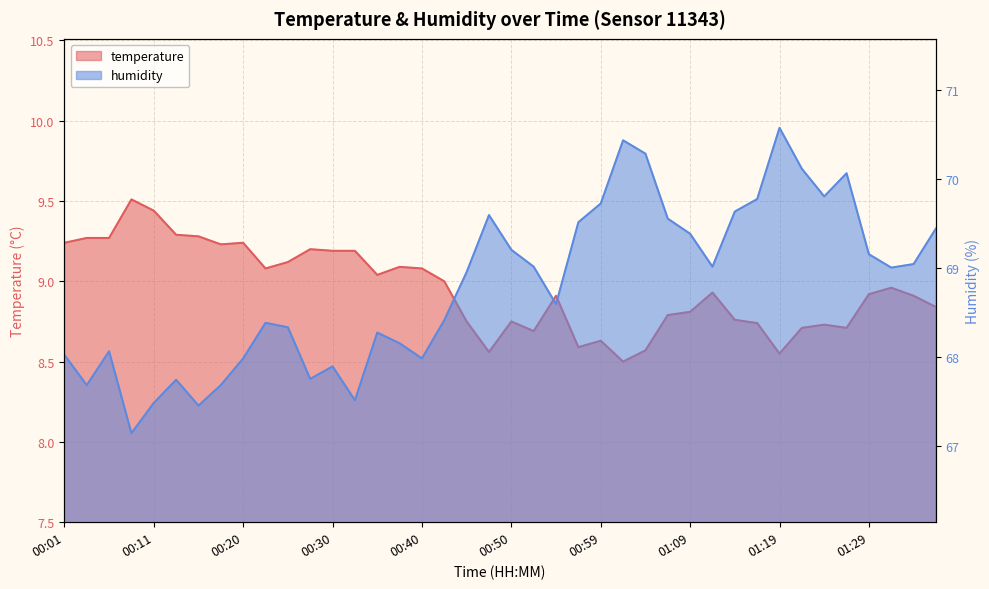

True or false: temperature and humidity intersect in this chart.

False